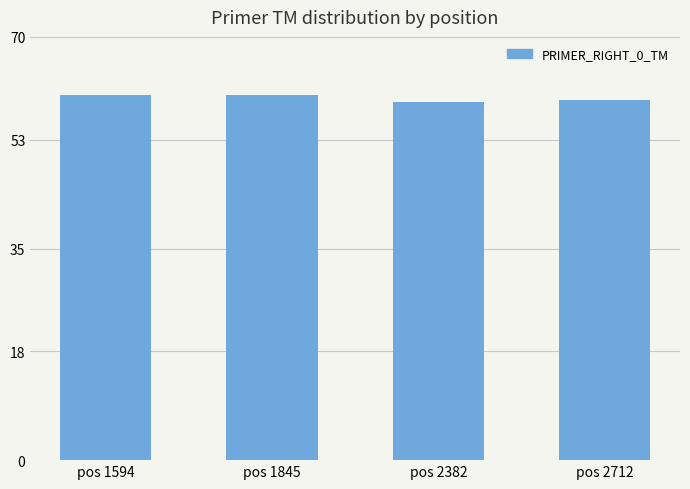

The value at pos 2712 is 81.6. True or false?

False